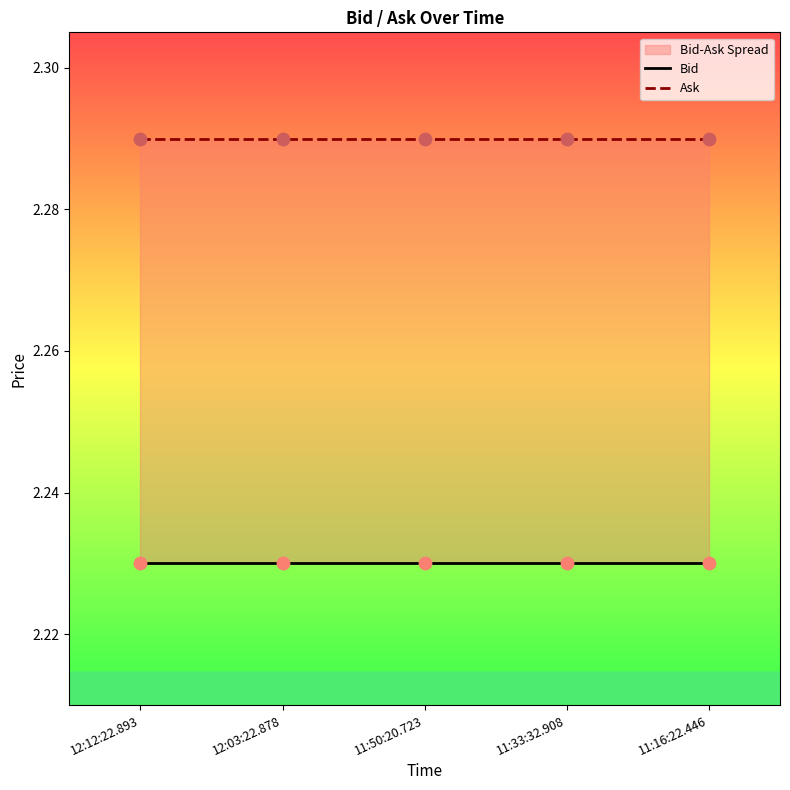

Is the value of Ask at 11:16:22.446 greater than the value of Bid at 11:50:20.723?

Yes